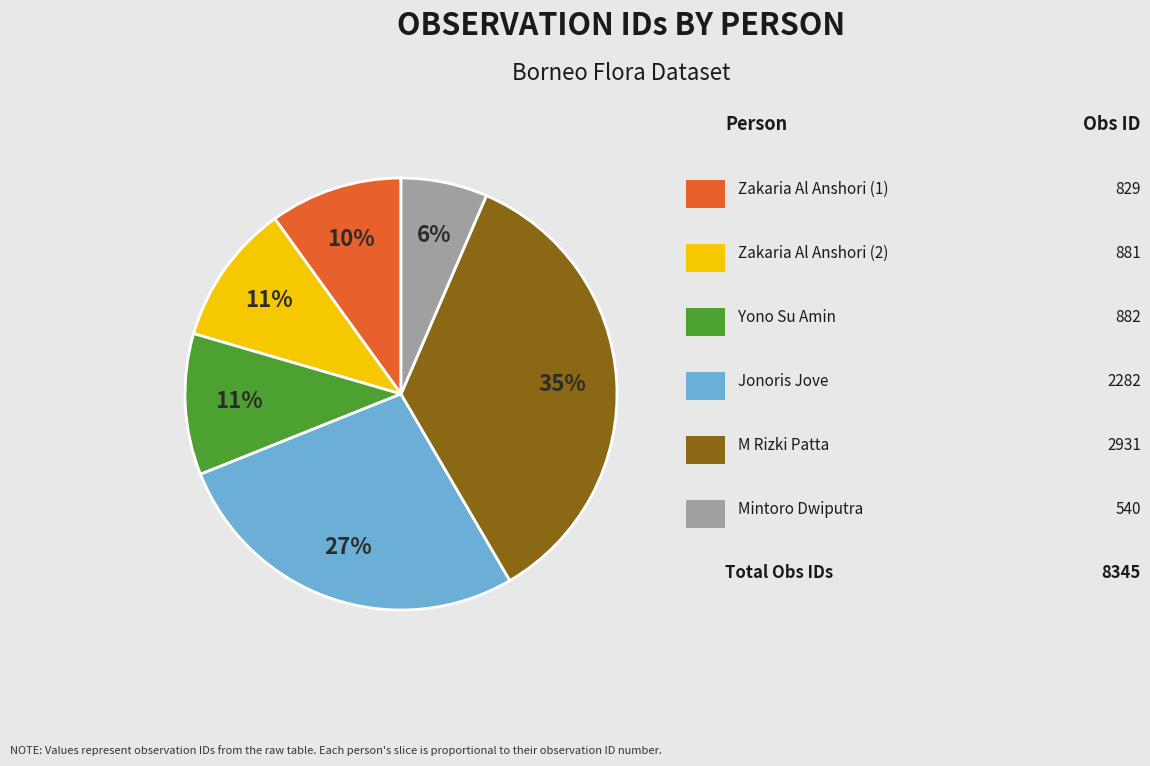

To the nearest percent, what is the average slice percentage?

17%